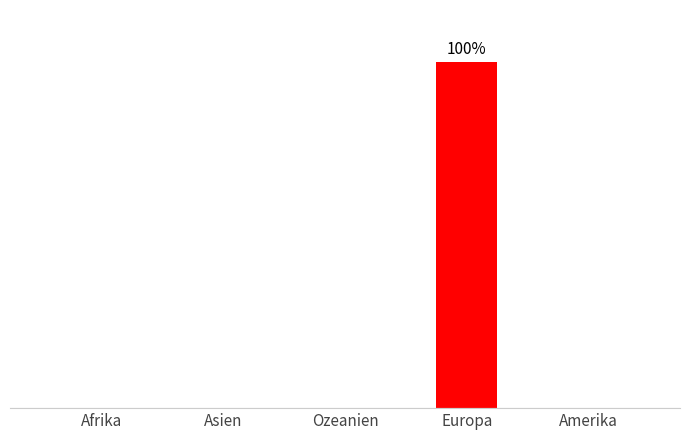

Rank the categories by value from highest to lowest.

Europa, Afrika, Asien, Ozeanien, Amerika